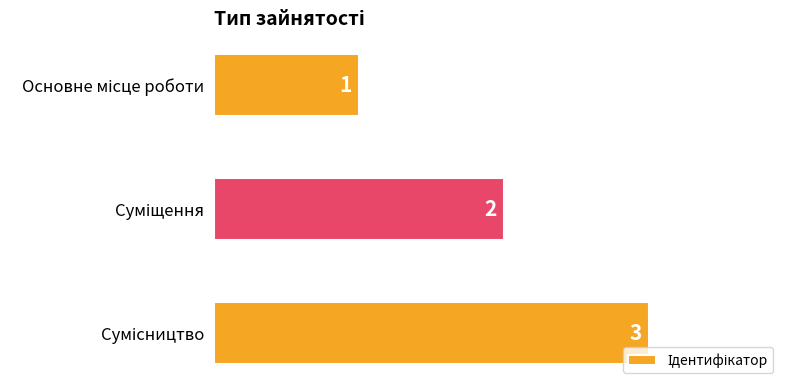

What is the sum of all values?

6